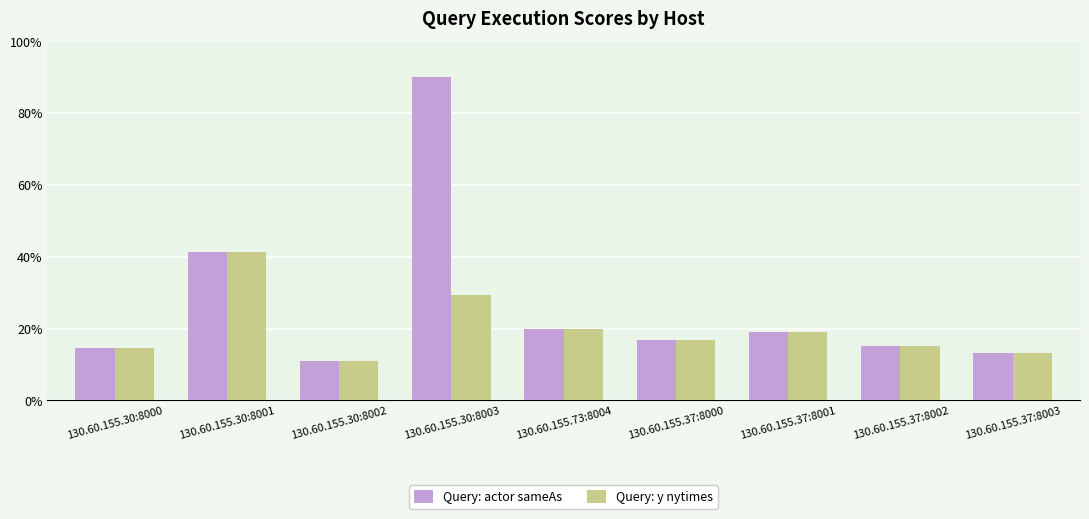

Are the bars horizontal?

No